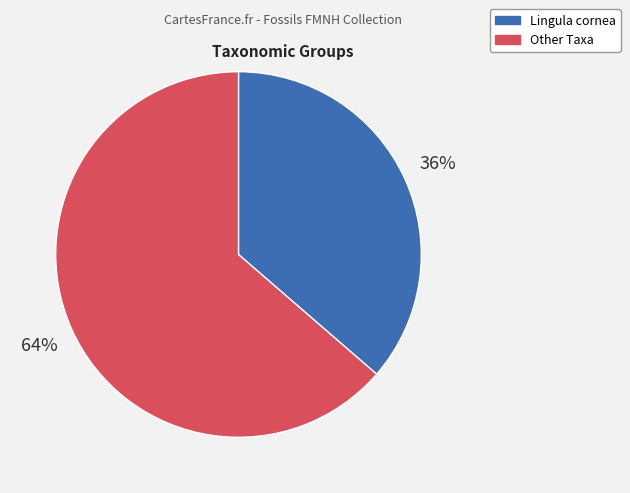

How many slices are in this pie chart?

2